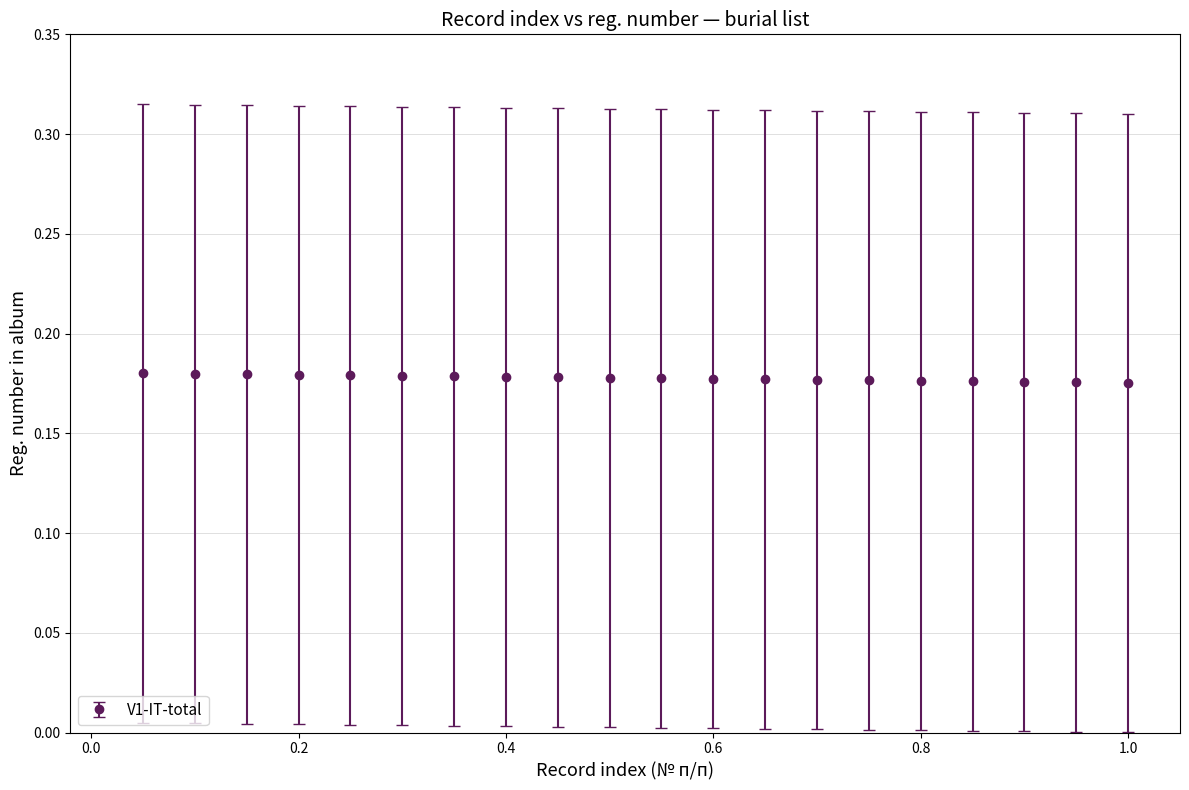

What is the sum of all values?

3.6